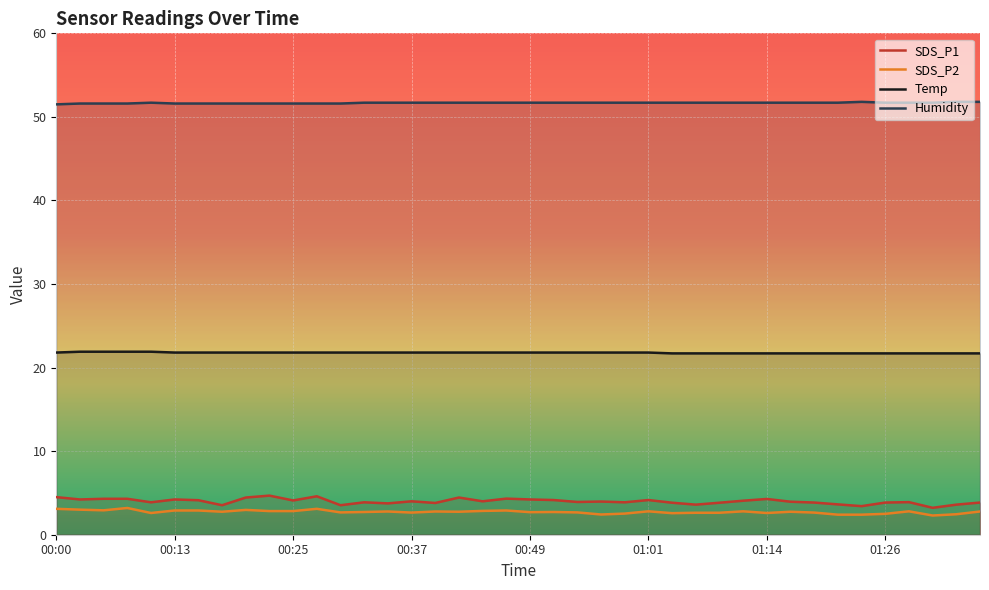

At how many categories does at least one series exceed 44?

40